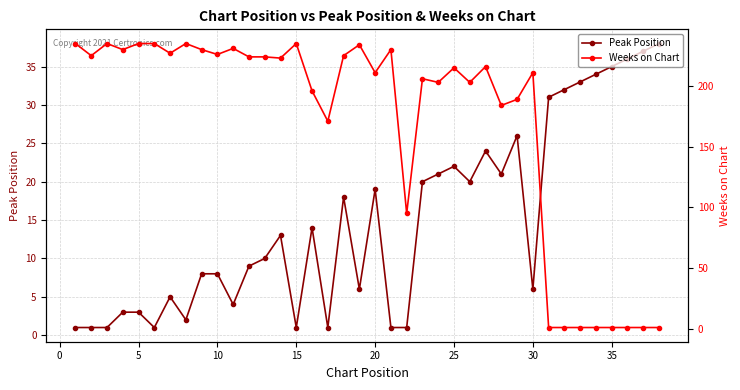

How many lines are shown in the chart?

2